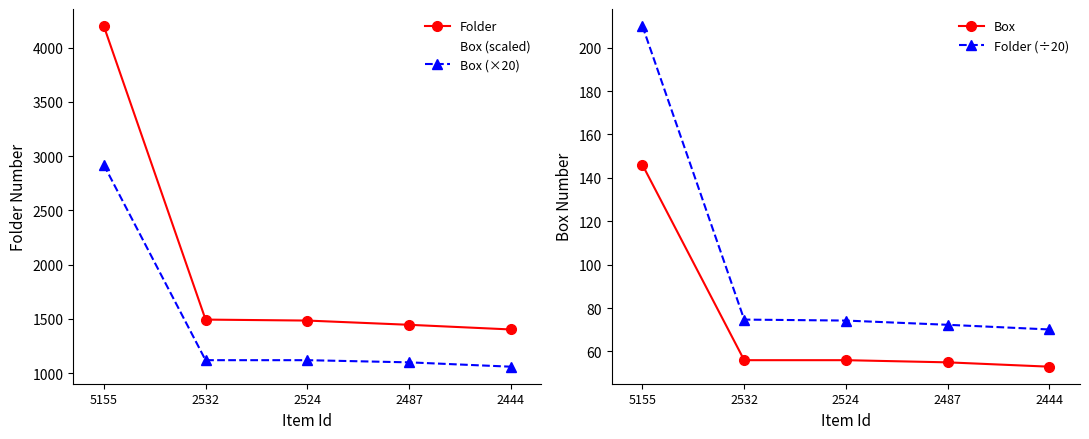

What are all the series names shown in the legend?

Folder, Box (scaled), Box (×20), Box, Folder (÷20)